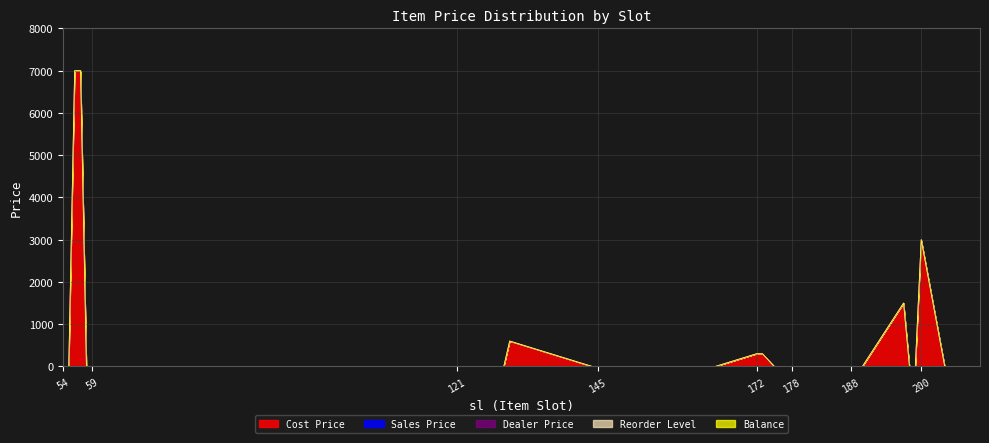

True or false: Balance has a value of 0 at 187.

True